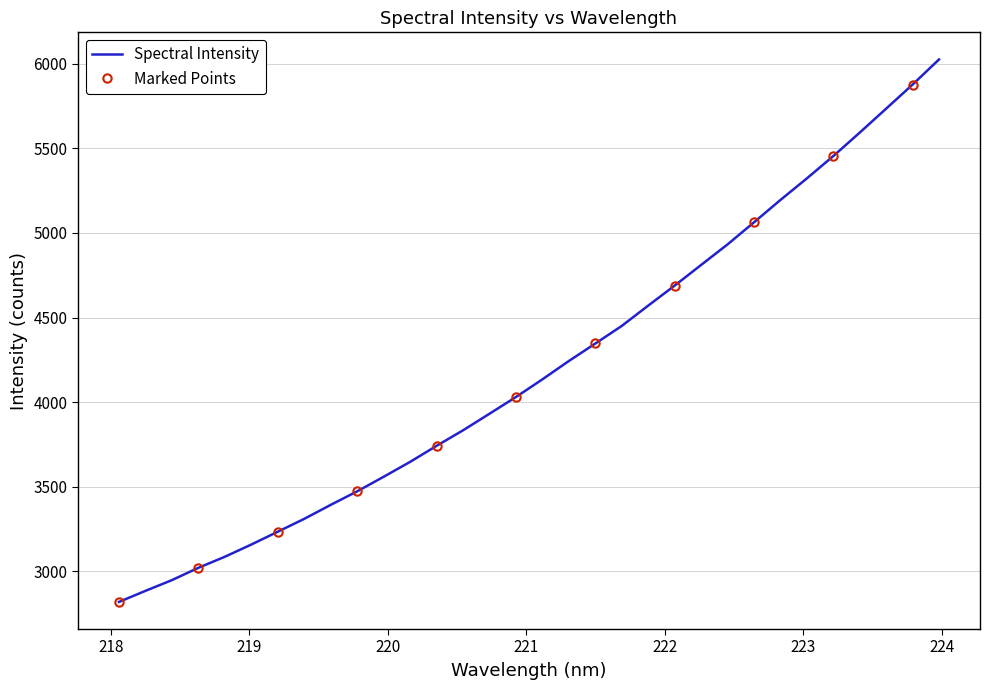

How many lines are shown in the chart?

1